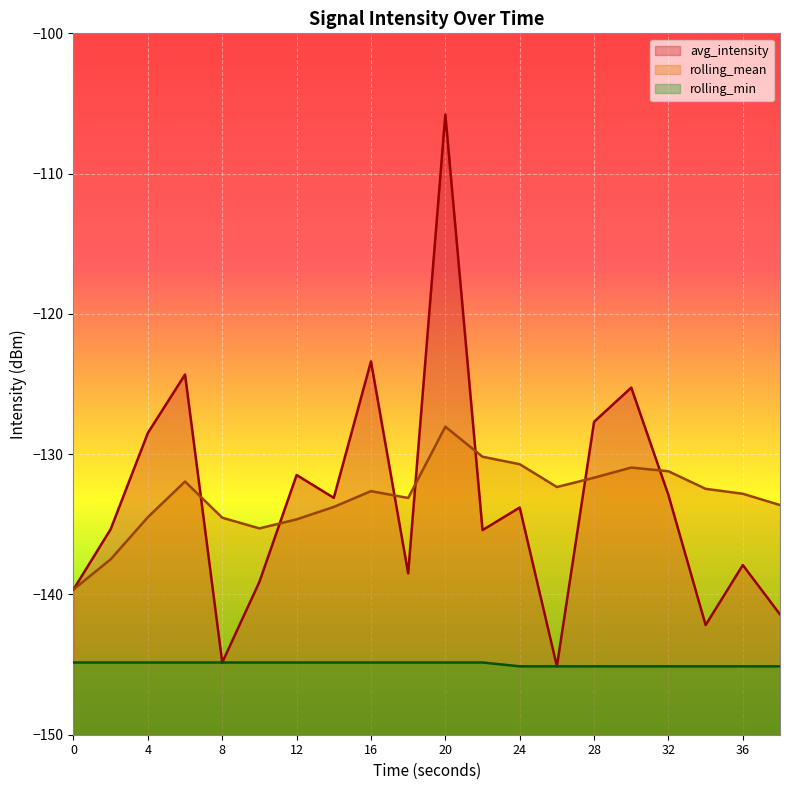

At which category is the sum across all series the highest?

20